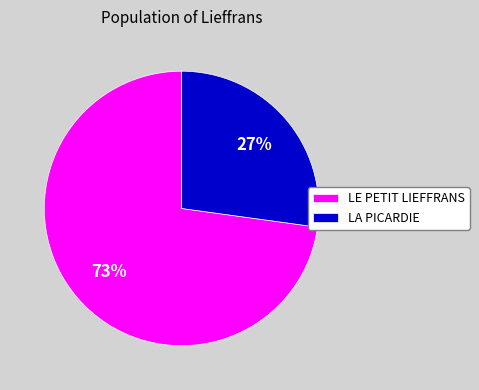

To the nearest percent, what is the average slice percentage?

50%